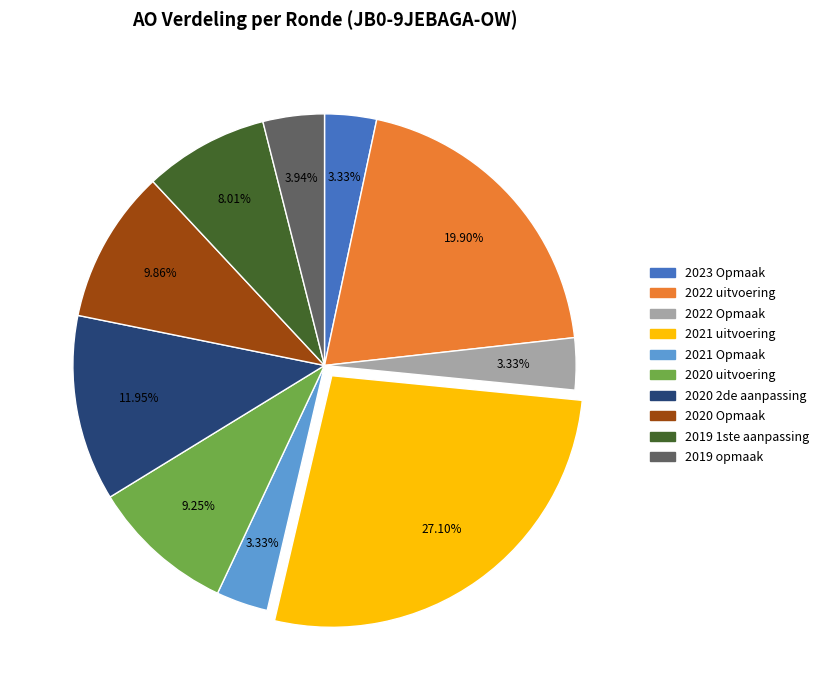

To the nearest percent, what portion does 2020 2de aanpassing represent?

12%